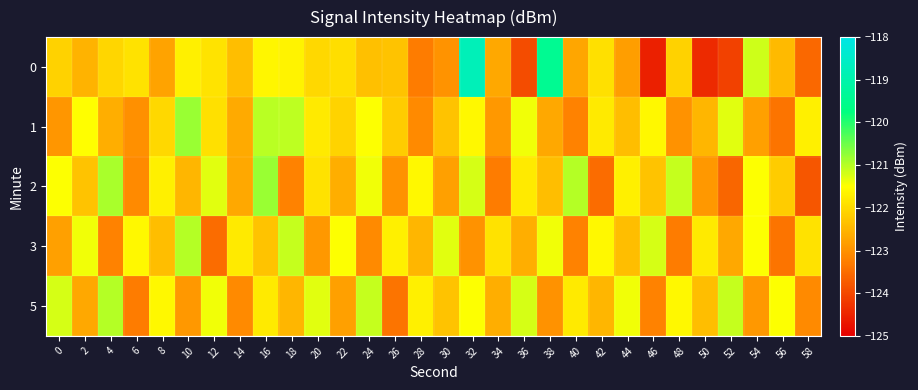

What is the total value across all series at 4?

-609.8